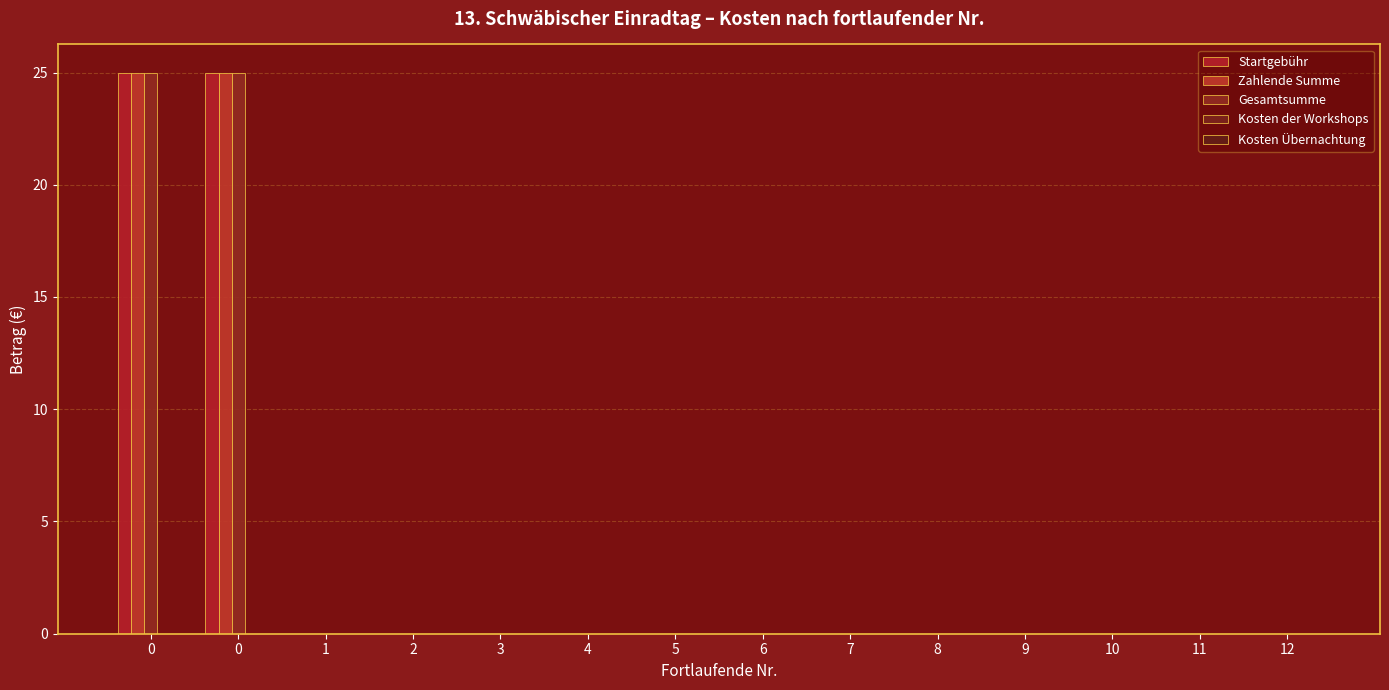

Is it true that Gesamtsumme equals 8 at 6?

False